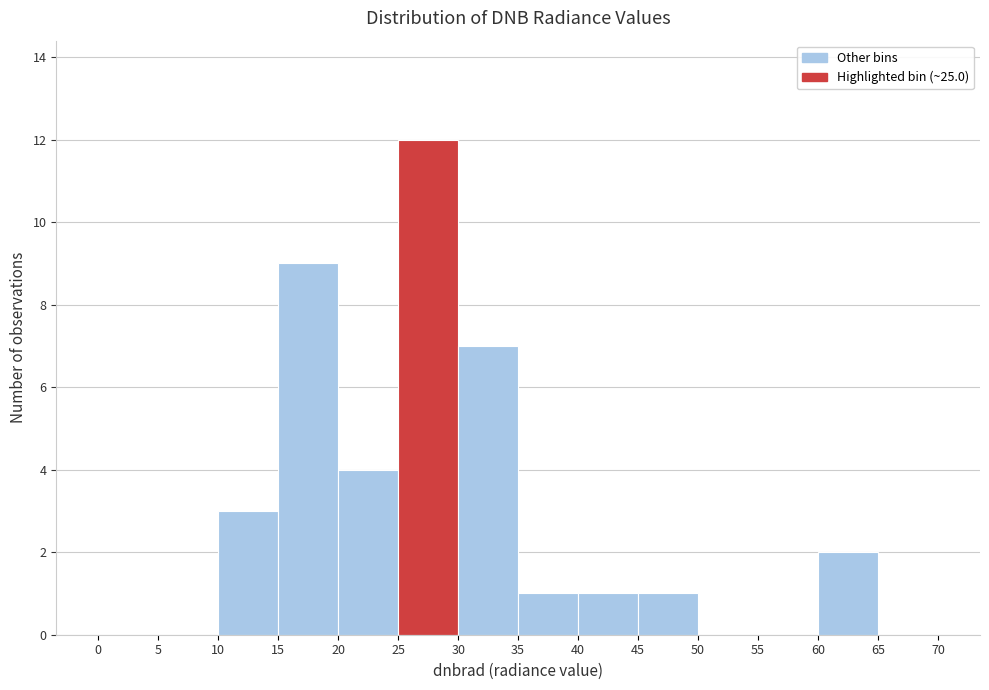

Reading left to right, transcribe this chart: for each bar, give the range it covers on the x-axis and its height. The values are not printed on the chart, so give them approximately, as read against the axis.

0 to 5: 0
5 to 10: 0
10 to 15: 3
15 to 20: 9
20 to 25: 4
25 to 30: 12
30 to 35: 7
35 to 40: 1
40 to 45: 1
45 to 50: 1
50 to 55: 0
55 to 60: 0
60 to 65: 2
65 to 70: 0